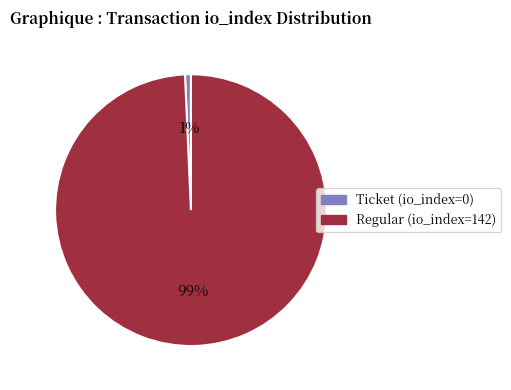

Which has a higher value, Ticket (io_index=0) or Regular (io_index=142)?

Regular (io_index=142)